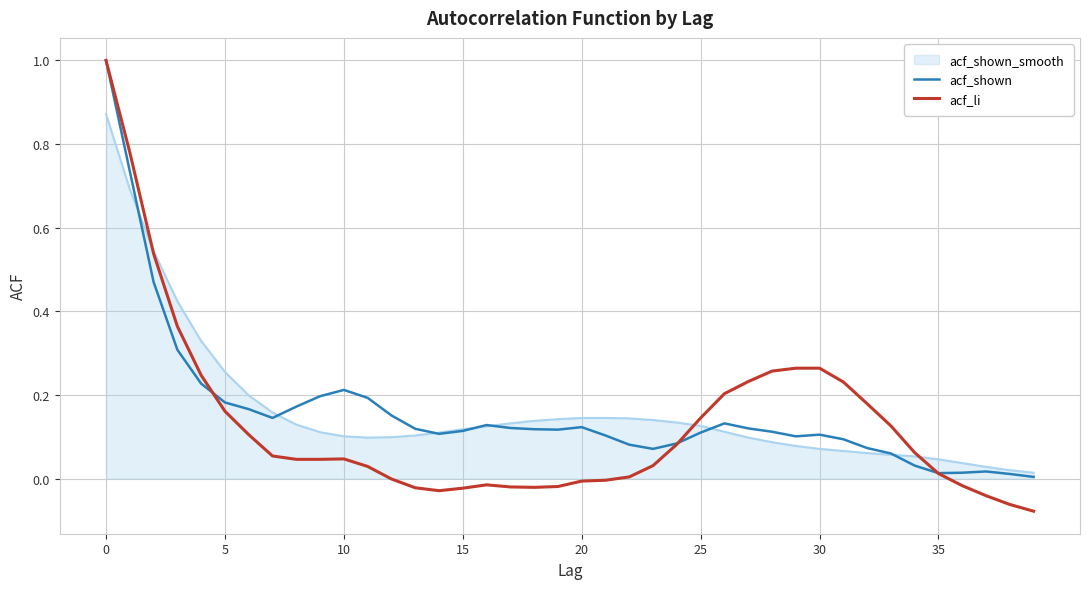

Does the chart have visible grid lines?

Yes